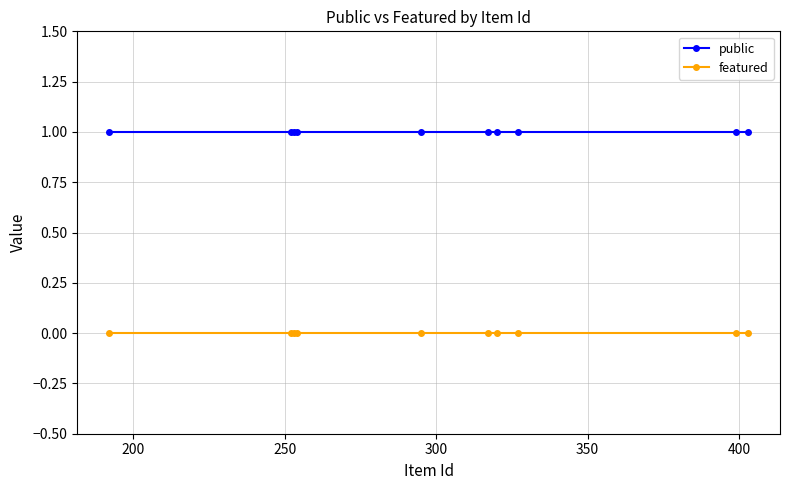

True or false: featured and public cross at least once.

False